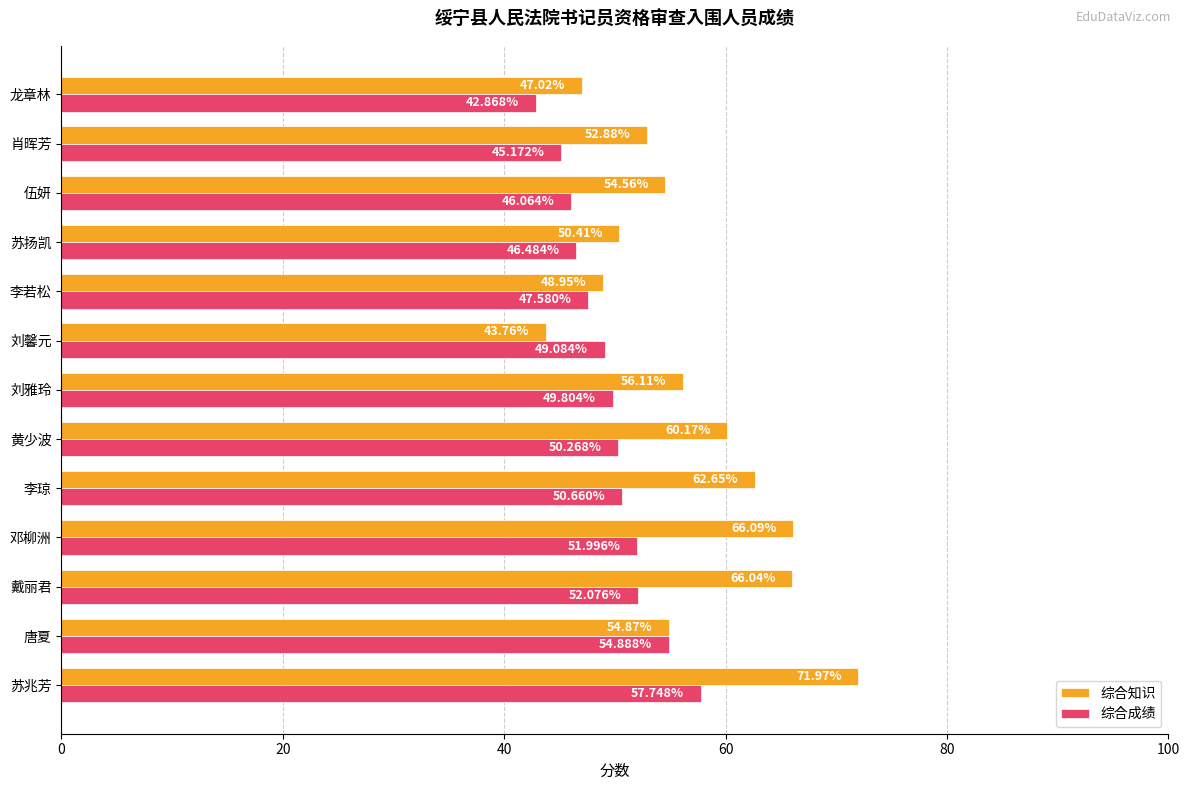

What is the difference between the 综合知识 values at 刘雅玲 and 肖晖芳?

3.2